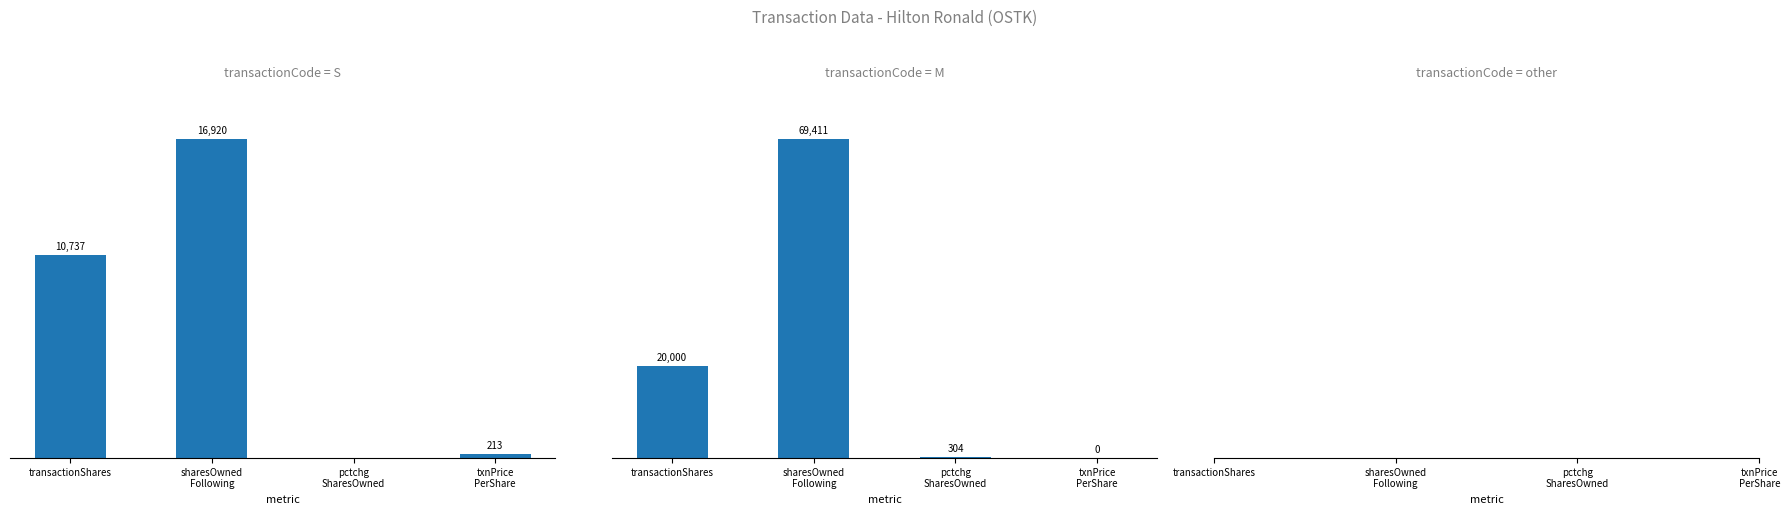

What is the difference between the highest and lowest values at transactionShares?

9263.0